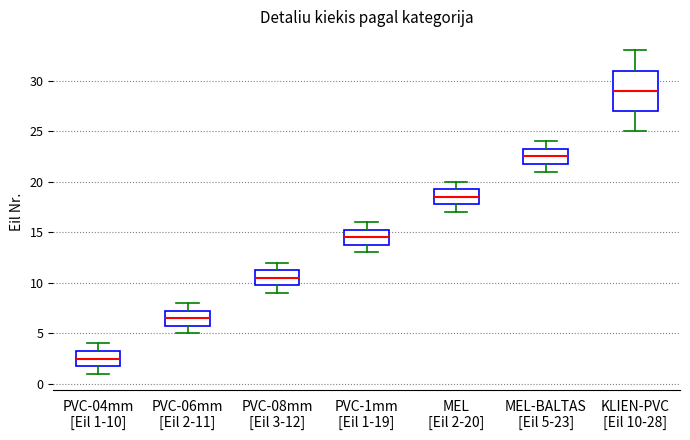

Reading left to right, transcribe this box plot: for each box, give where its median line is, the range the box spans, and where its two whiskers end, as read against the y-axis. The values are not printed on the chart, so give them approximately, as read against the axis.

PVC-04mm [Eil 1-10]: median 2.5, box 2.0 to 3.5, whiskers 1.0 to 4.0
PVC-06mm [Eil 2-11]: median 6.5, box 6.0 to 7.5, whiskers 5.0 to 8.0
PVC-08mm [Eil 3-12]: median 10.5, box 10.0 to 11.5, whiskers 9.0 to 12.0
PVC-1mm [Eil 1-19]: median 14.5, box 14.0 to 15.5, whiskers 13.0 to 16.0
MEL [Eil 2-20]: median 18.5, box 18.0 to 19.5, whiskers 17.0 to 20.0
MEL-BALTAS [Eil 5-23]: median 22.5, box 22.0 to 23.5, whiskers 21.0 to 24.0
KLIEN-PVC [Eil 10-28]: median 29.0, box 27.0 to 31.0, whiskers 25.0 to 33.0